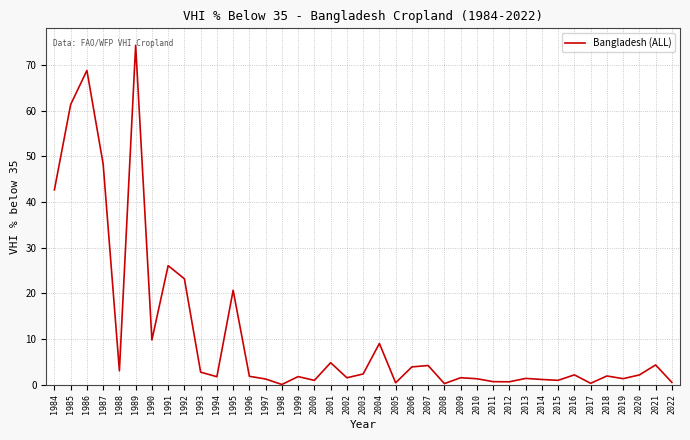

Where is the data nearest to the value 37?

1984